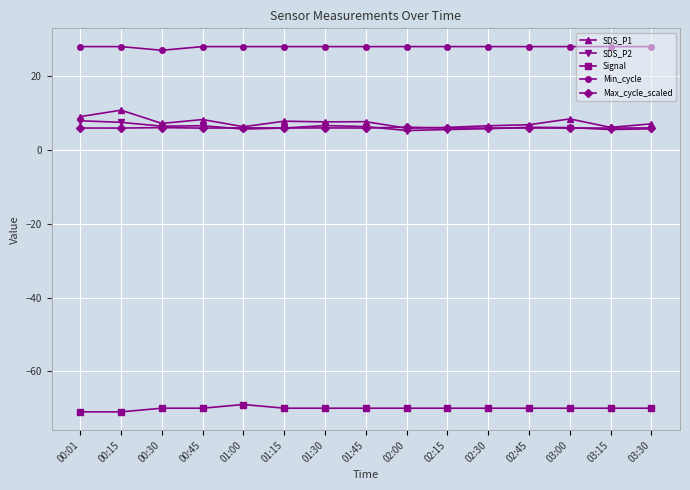

What is the smallest value displayed?

-71.0